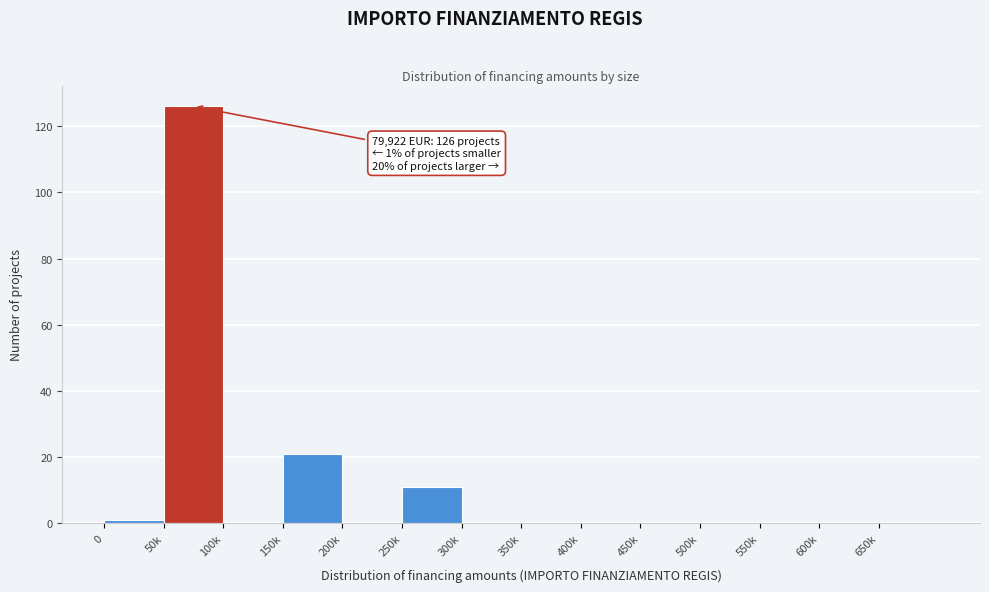

Reading left to right, what are all the values shown in this chart?

0=1	50k=126	100k=0	150k=21	200k=0	250k=11	300k=0	350k=0	400k=0	450k=0	500k=0	550k=0	600k=0	650k=0